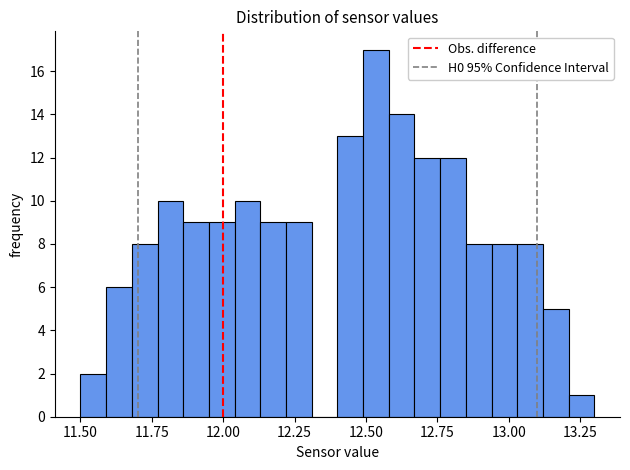

Read against the x-axis, roughly where is the centre of the tallest bar?

12.55